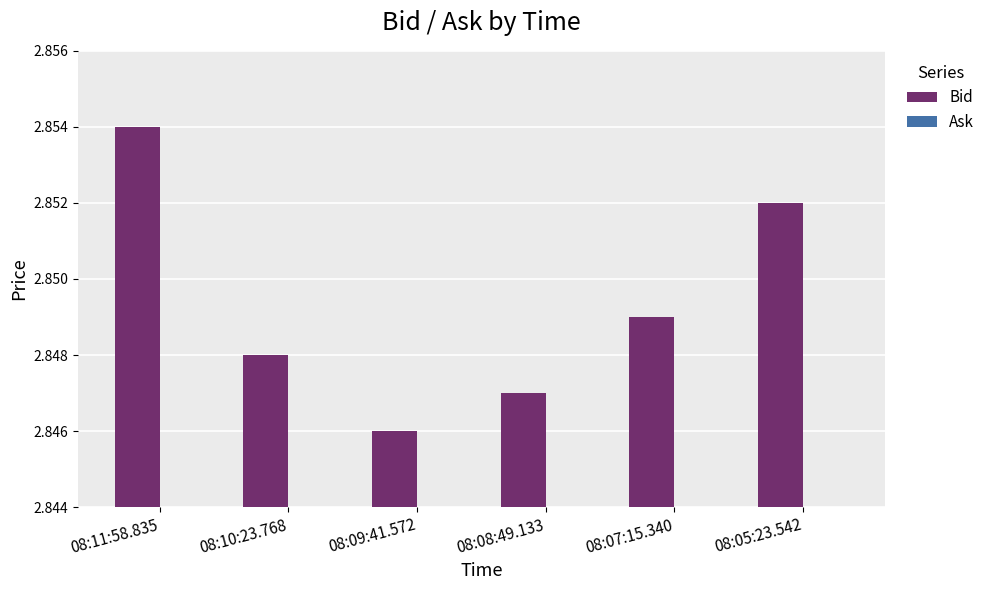

Which has a higher value, 08:08:49.133 or 08:11:58.835?

08:11:58.835